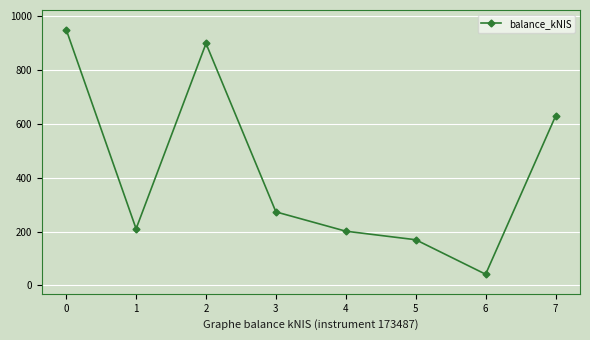

What is the difference between the second highest and second lowest values?

729.7